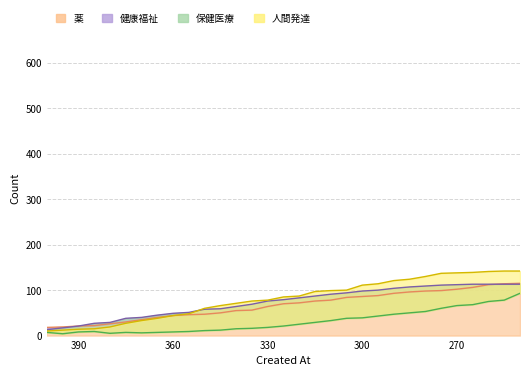

Which series has the widest spread of values?

人間発達